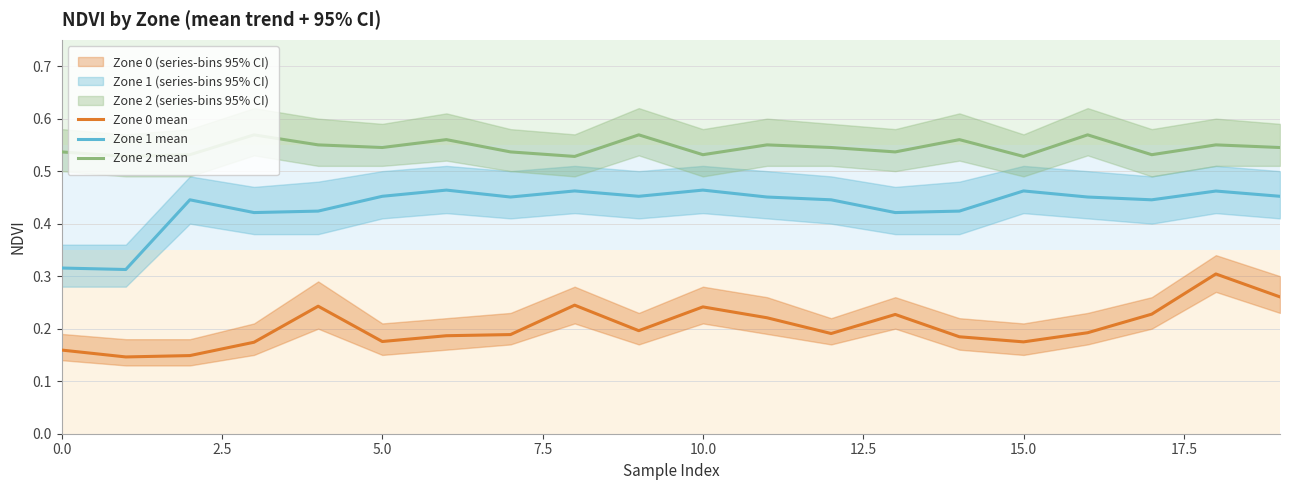

True or false: Zone 2 mean and Zone 1 mean cross at least once.

False